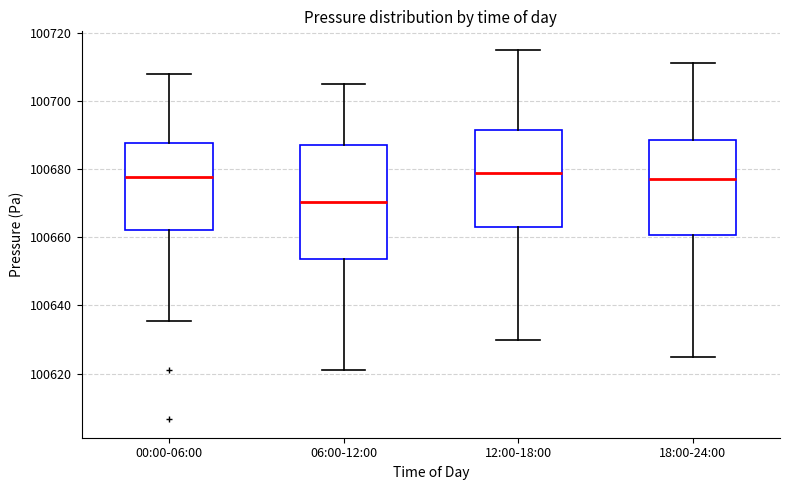

Where does the lower whisker of the box for 12:00-18:00 end on the y-axis? The values are not printed on the chart, so give them approximately, as read against the axis.

100630